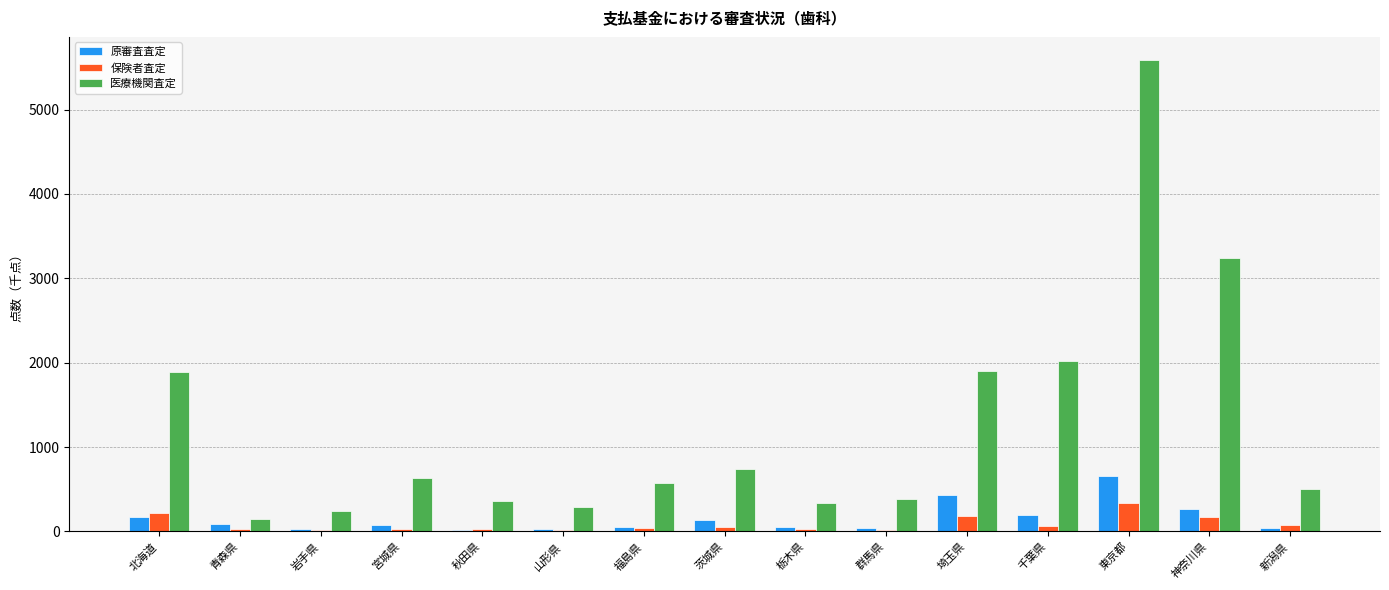

What is the average value of the 原審査査定 series?

151.2